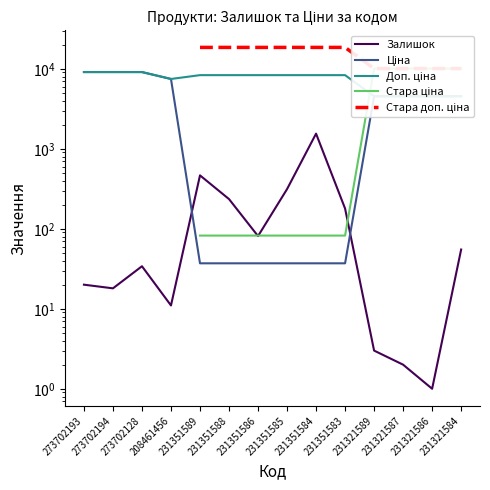

How many data points in Доп. ціна are less than 8322?

5